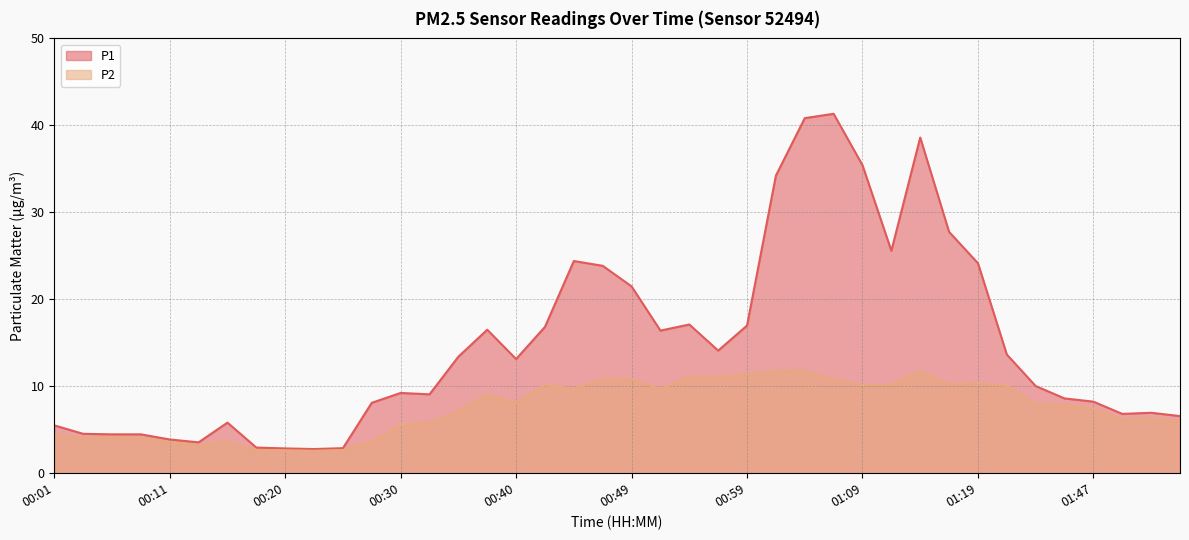

The P2 series shows 10.1 at 00:42. True or false?

True